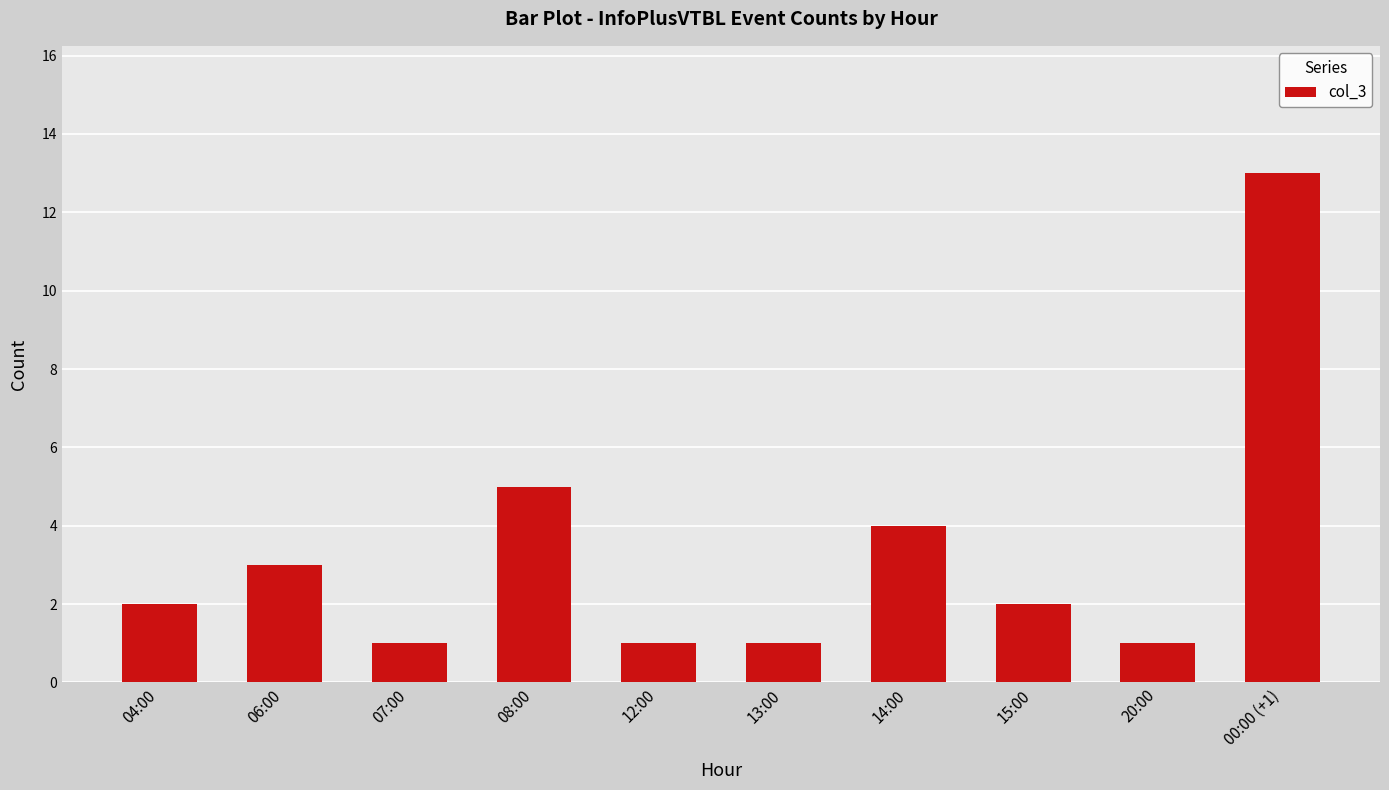

Does the chart contain stacked bars?

No